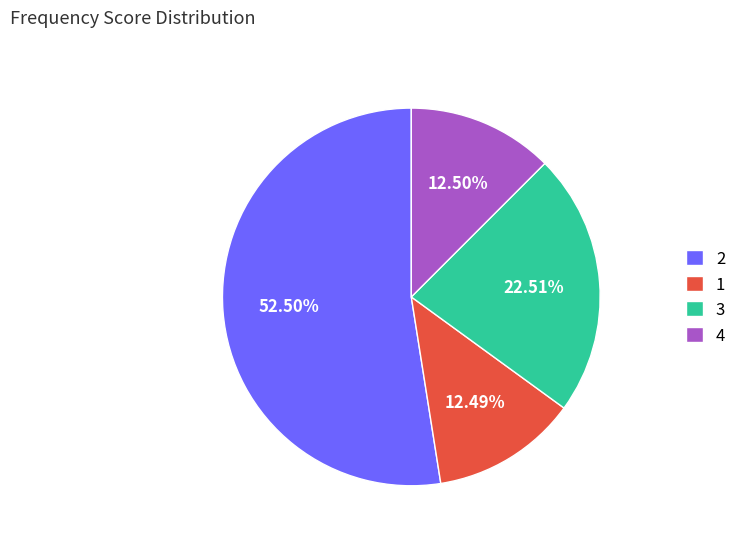

What is the ratio of the value at 3 to the value at 4?

1.8